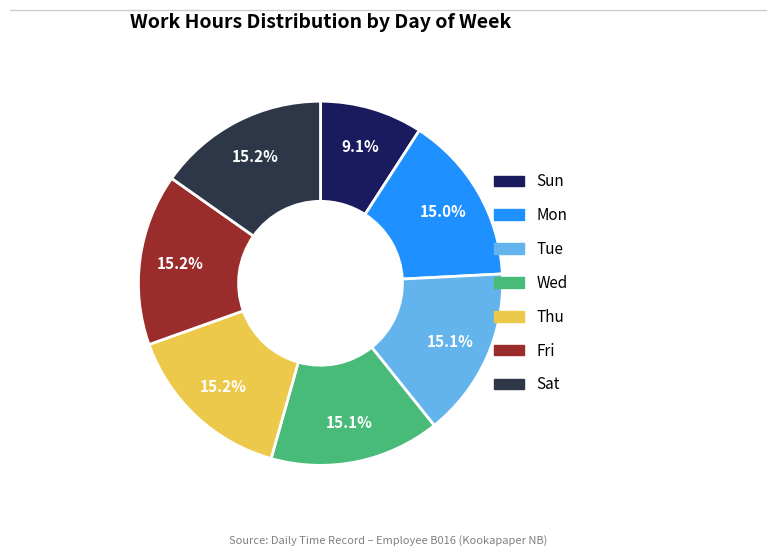

How many segments does this pie chart have?

7